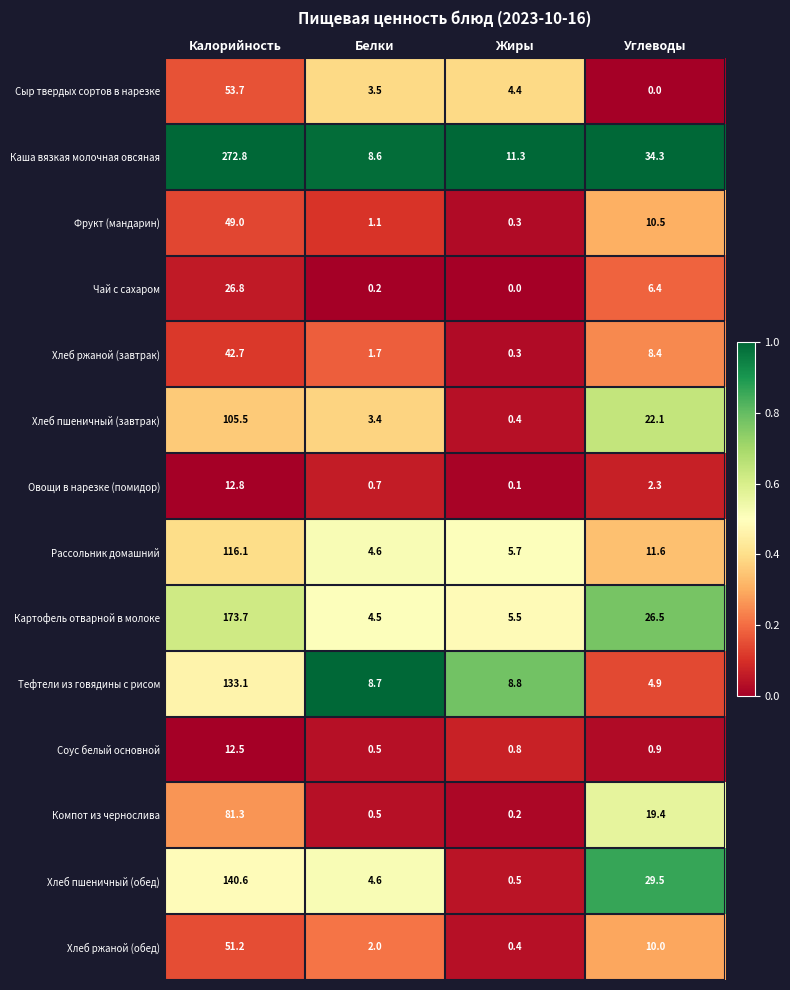

Which series has the largest total across all categories?

Каша вязкая молочная овсяная